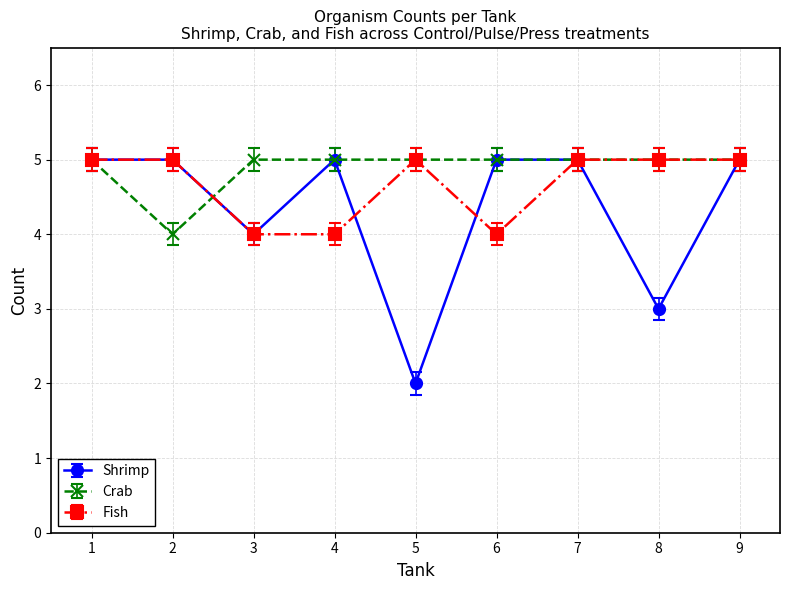

Is it true that Fish equals 5.0 at 9?

True